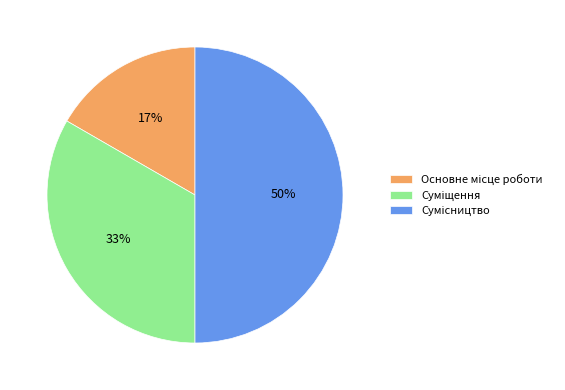

To the nearest percent, what is the average slice percentage?

33%